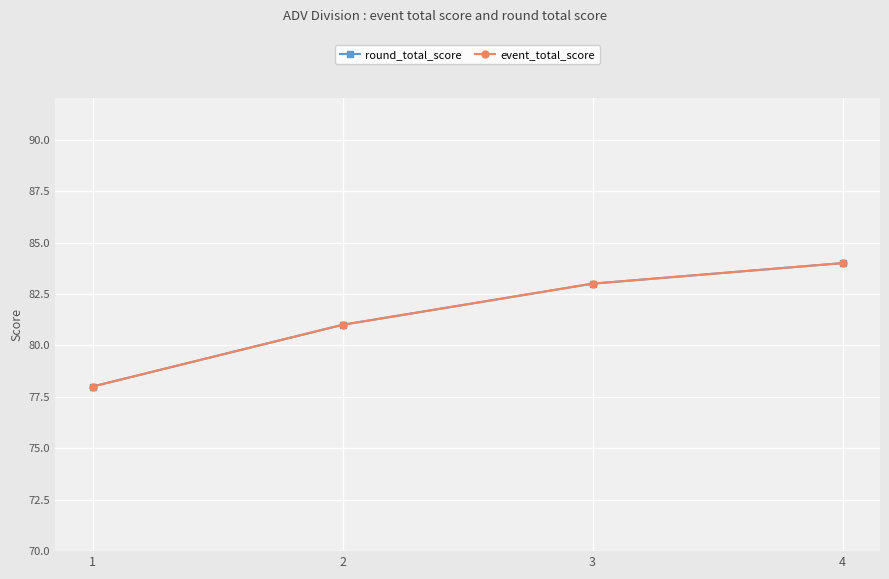

True or false: round_total_score has more than 0 interior local peaks.

False